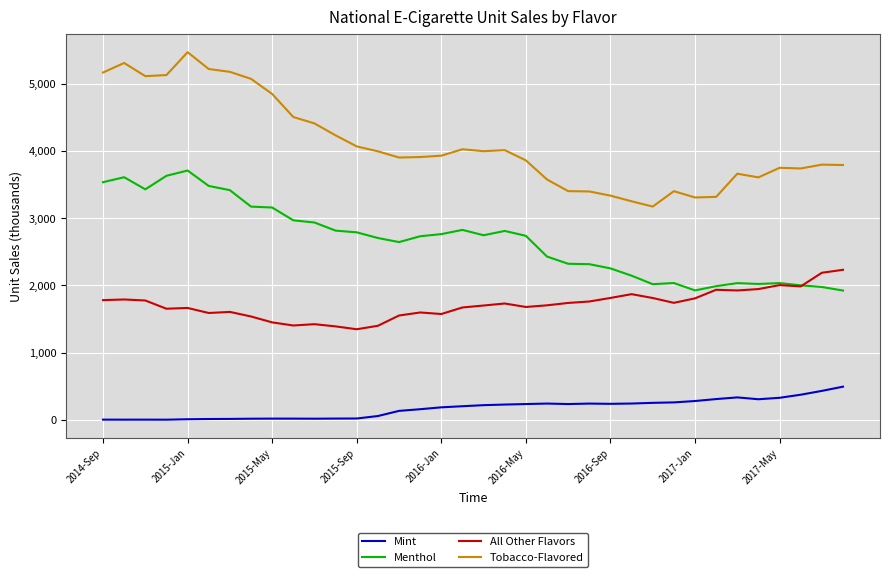

True or false: Tobacco-Flavored and Mint intersect in this chart.

False